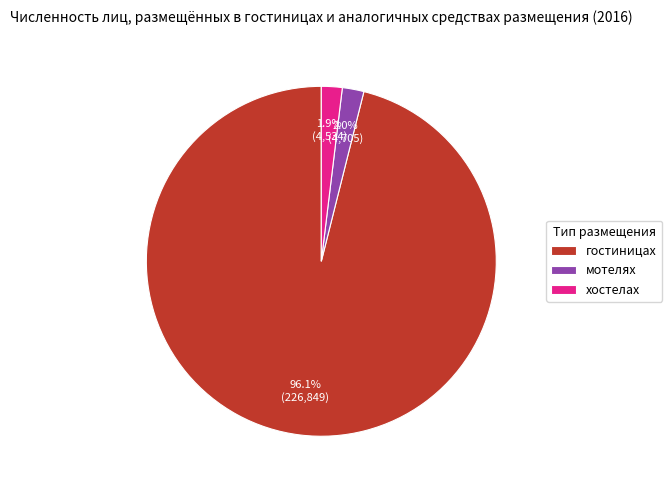

Does гостиницах represent more than half of the total?

Yes